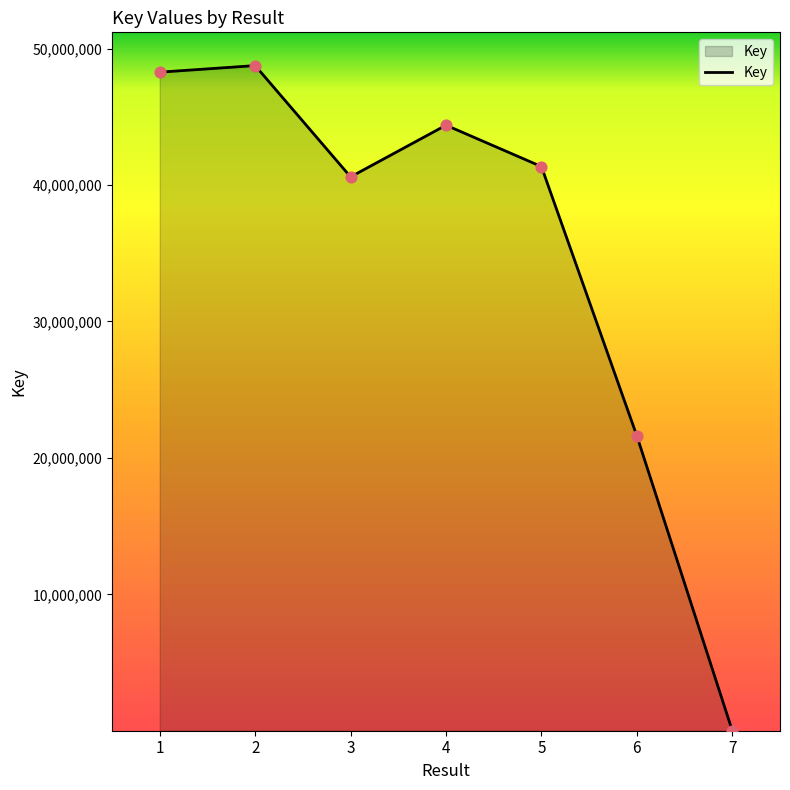

What is the change in value from 1 to 2?

+481100